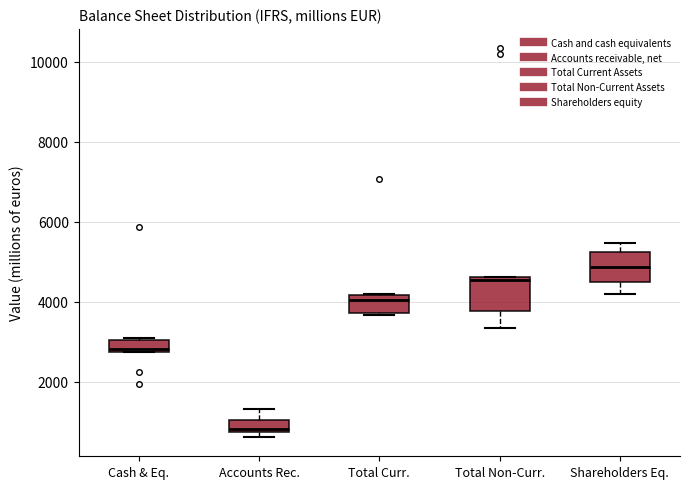

Which box's median line is the highest?

Shareholders Eq.